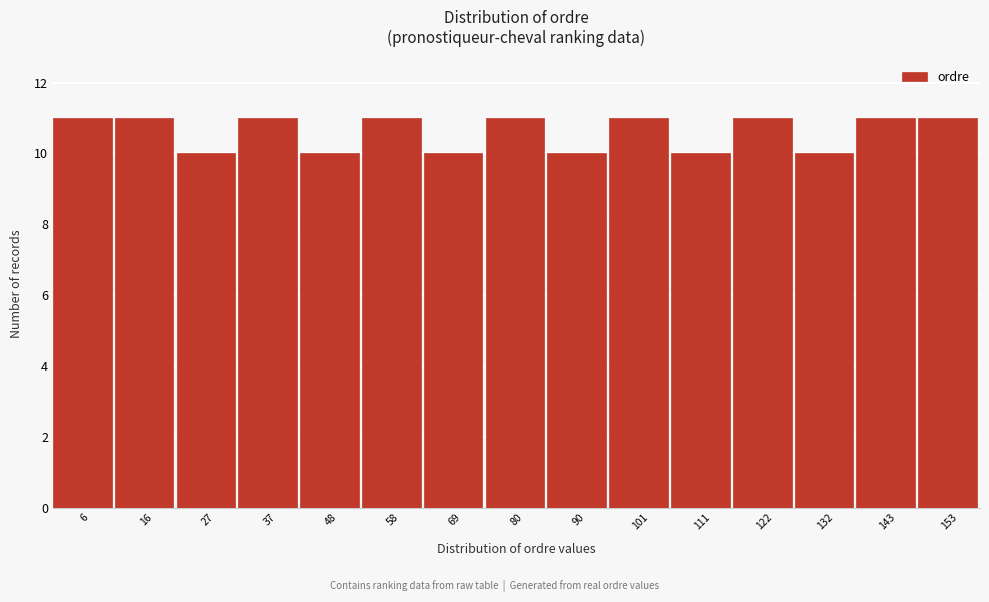

Reading left to right, list every bar in this chart as the range it spans on the x-axis followed by its height. Neither the bar edges nor the heights are printed on the chart, so give them approximately, as read against the axes.

2 to 12: 11
12 to 22: 11
22 to 32: 10
32 to 44: 11
44 to 54: 10
54 to 64: 11
64 to 74: 10
74 to 86: 11
86 to 96: 10
96 to 106: 11
106 to 116: 10
116 to 128: 11
128 to 138: 10
138 to 148: 11
148 to 160: 11